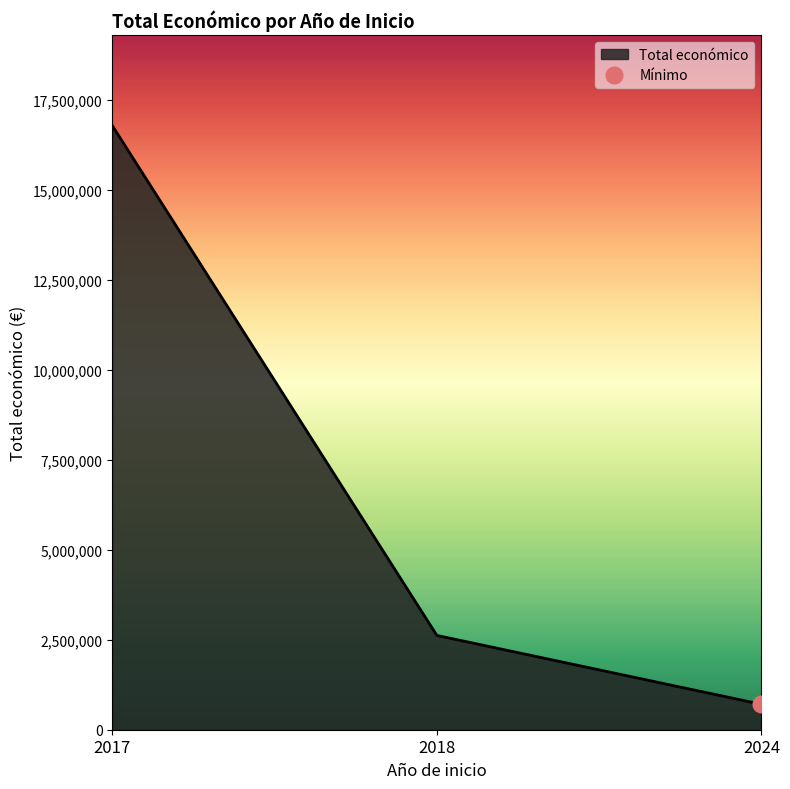

What is the highest value of the Total económico series?

16794066